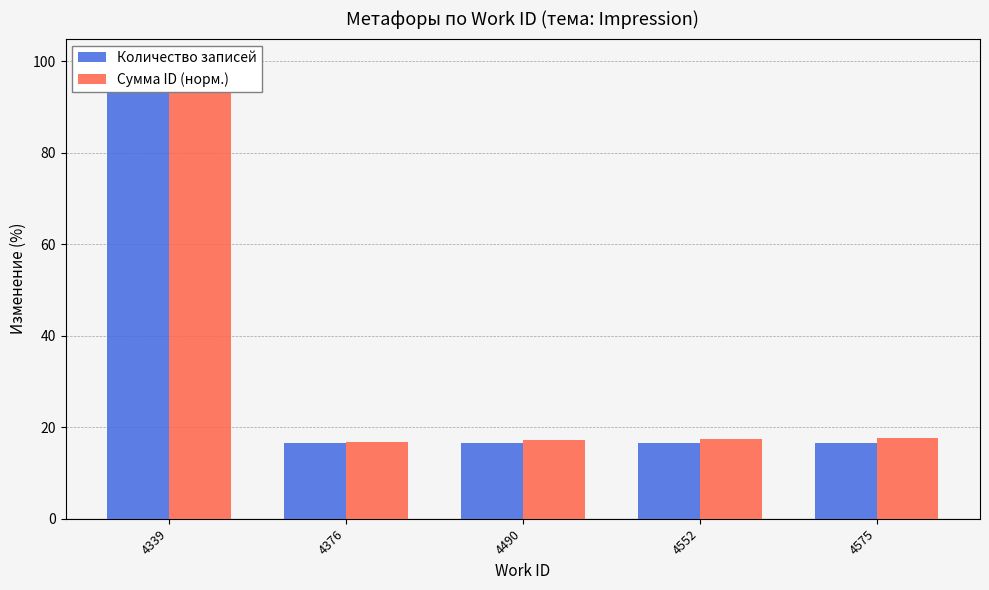

What is the approximate value of Сумма ID (норм.) at 4339?

100.0